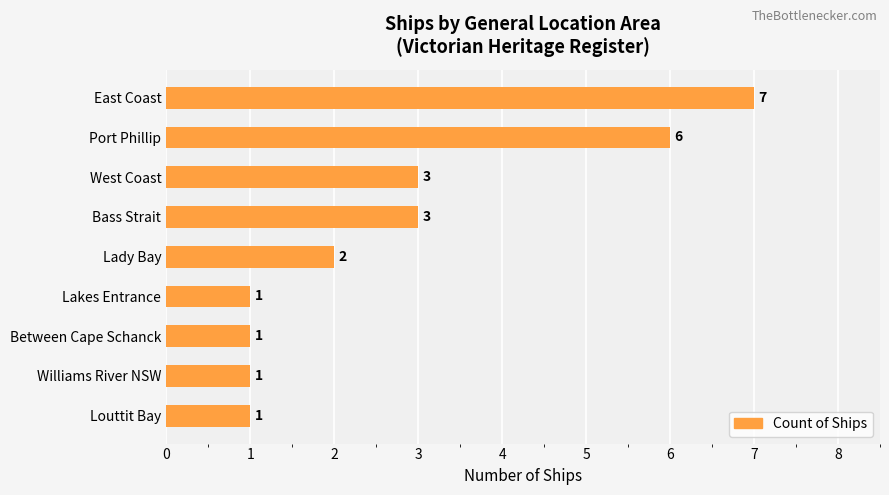

What is the ratio of the value at West Coast to the value at Between Cape Schanck?

3.0